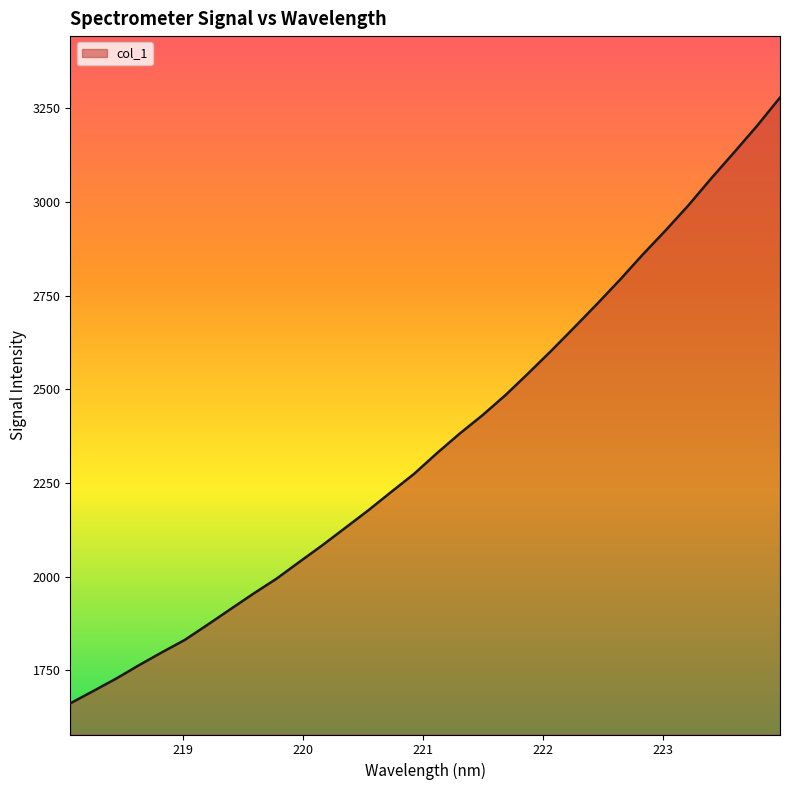

What is the greatest value displayed?

3279.1